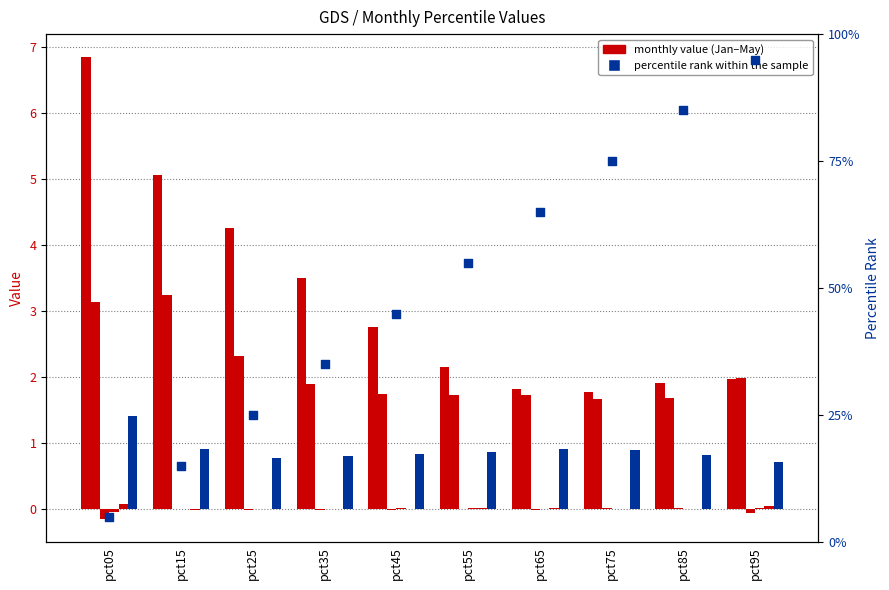

Which series has the largest Y range (max minus min)?

Jan